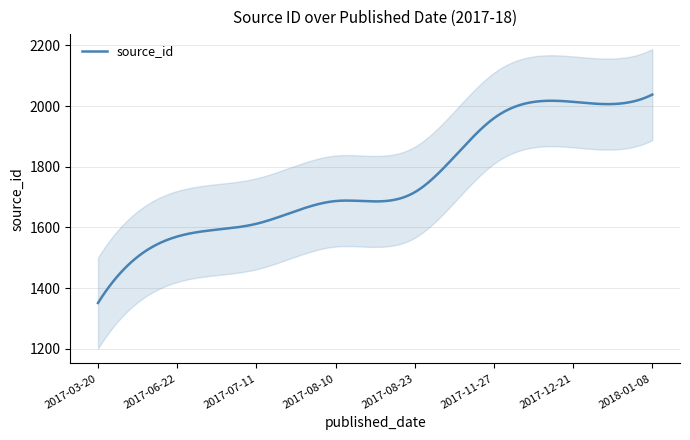

What is the approximate value at 2017-06-22, to the nearest 50?

1550